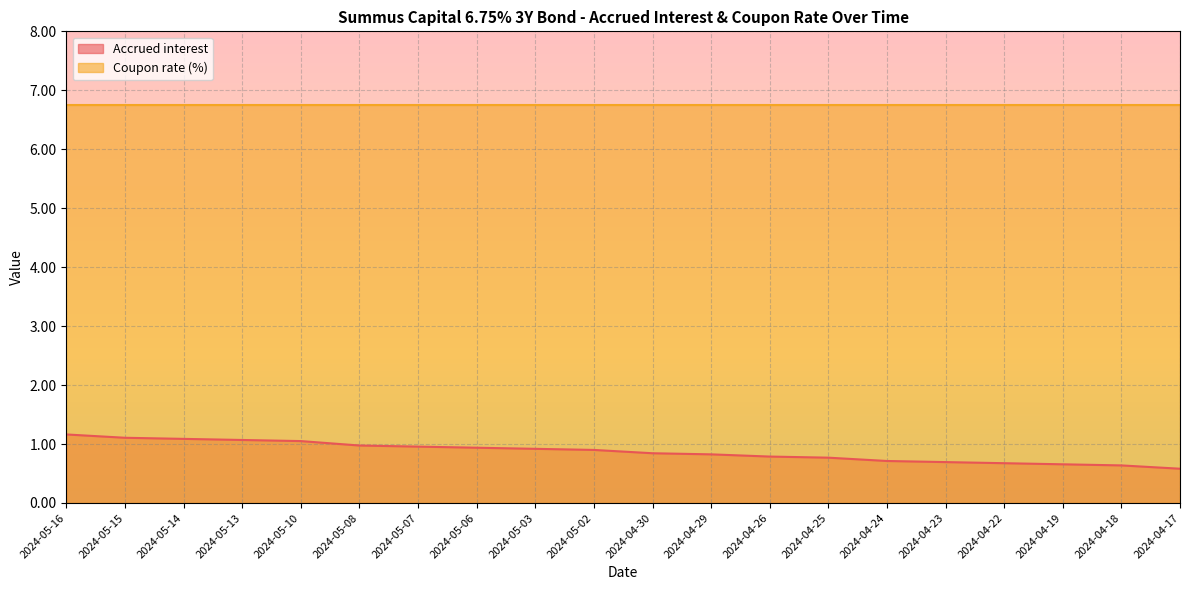

Where is the data nearest to the value 0?

2024-04-17